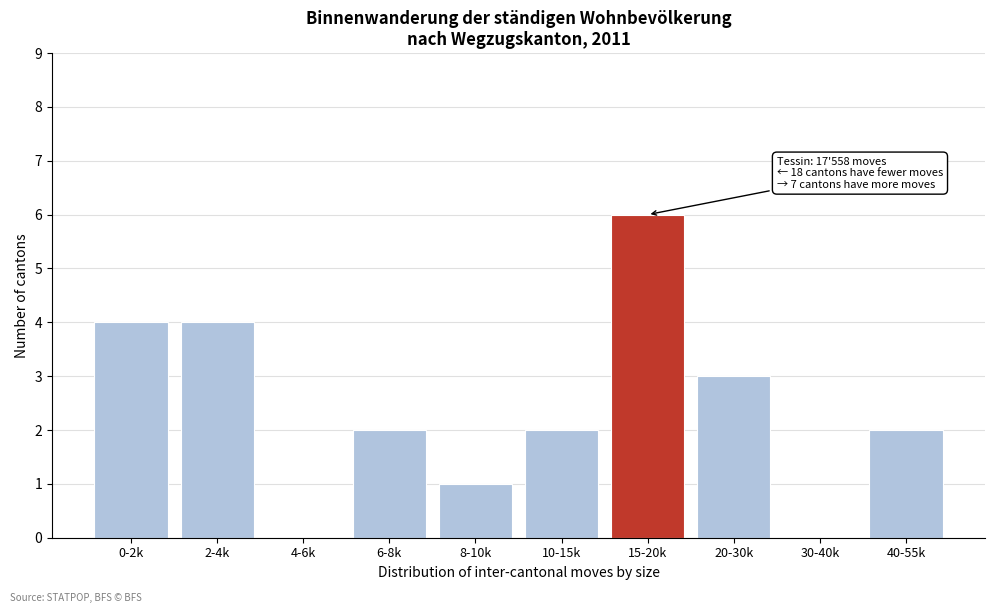

Reading left to right, what are all the values shown in this chart?

0-2k=4	2-4k=4	4-6k=0	6-8k=2	8-10k=1	10-15k=2	15-20k=6	20-30k=3	30-40k=0	40-55k=2